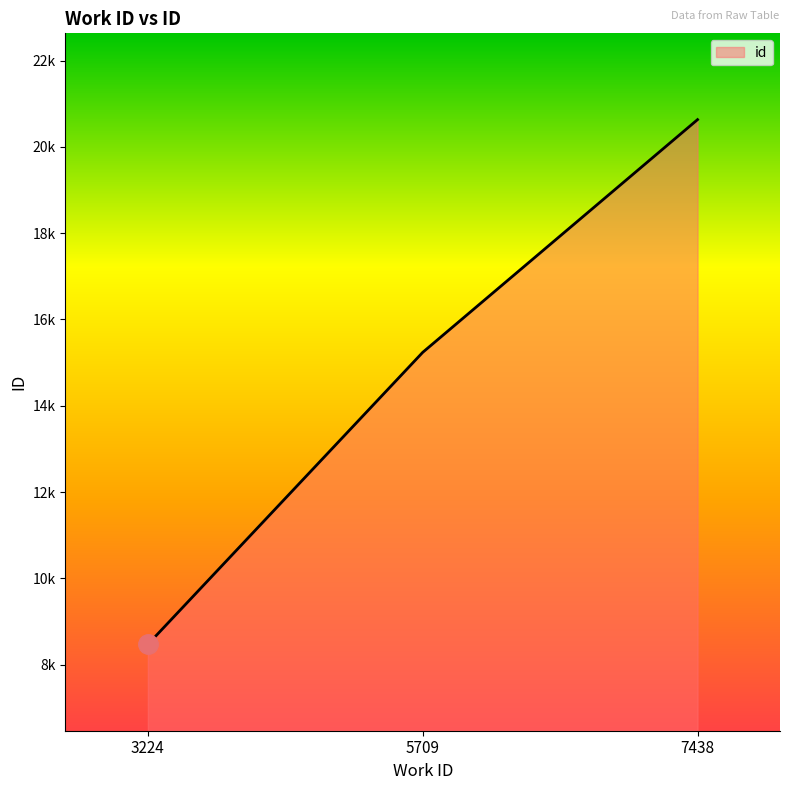

How many values are below 15237?

1